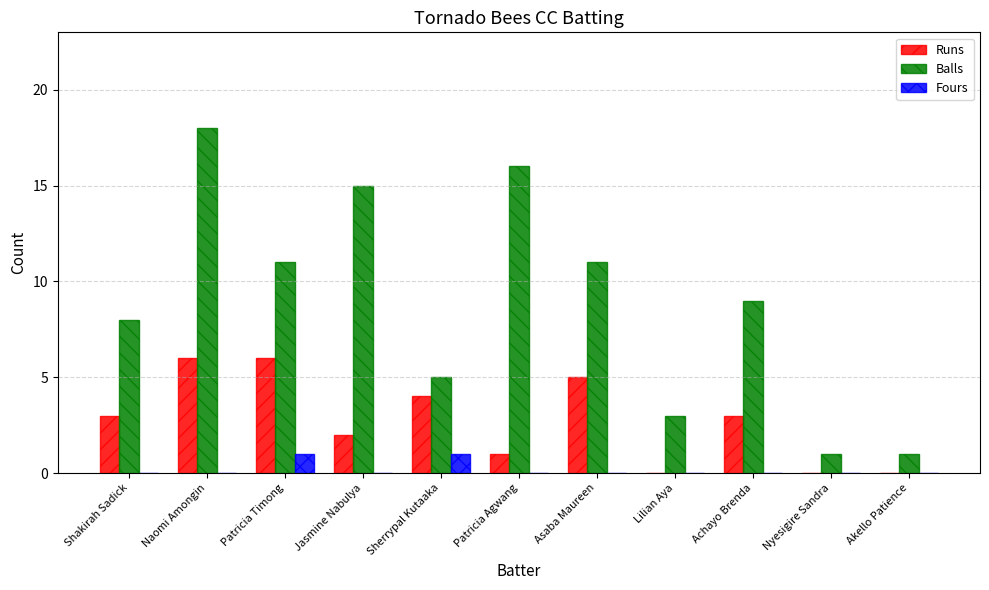

What is the sum of the Balls values at Asaba Maureen and Sherrypal Kutaaka?

16